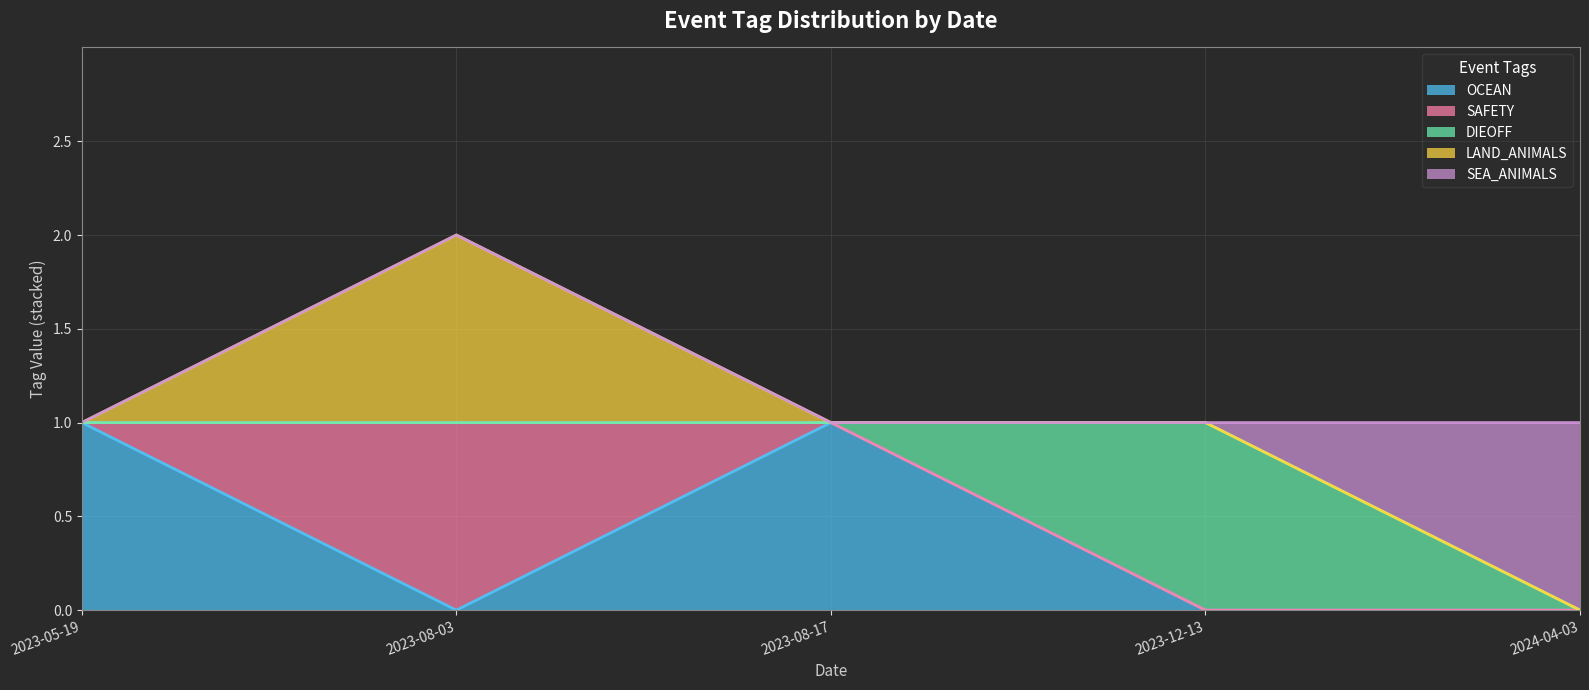

Reading left to right, transcribe all the data shown in this chart.

OCEAN: 2024-04-03=0	2023-12-13=0	2023-08-17=1	2023-08-03=0	2023-05-19=1
SAFETY: 2024-04-03=0	2023-12-13=0	2023-08-17=0	2023-08-03=1	2023-05-19=0
DIEOFF: 2024-04-03=0	2023-12-13=1	2023-08-17=0	2023-08-03=0	2023-05-19=0
LAND_ANIMALS: 2024-04-03=0	2023-12-13=0	2023-08-17=0	2023-08-03=1	2023-05-19=0
SEA_ANIMALS: 2024-04-03=1	2023-12-13=0	2023-08-17=0	2023-08-03=0	2023-05-19=0